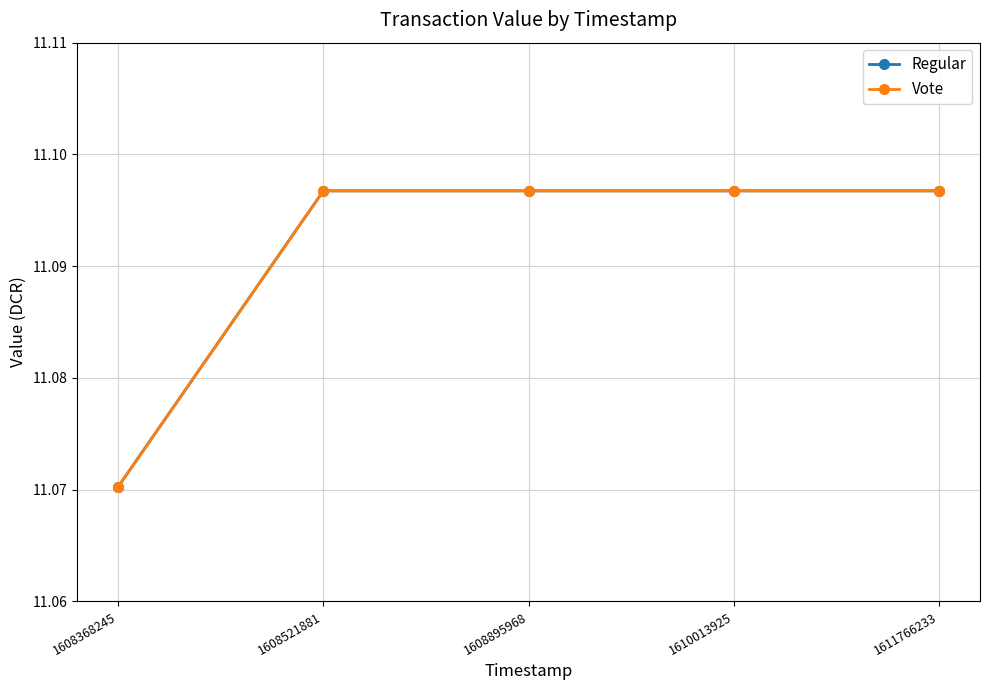

Is this an area chart (filled region under the line)?

No